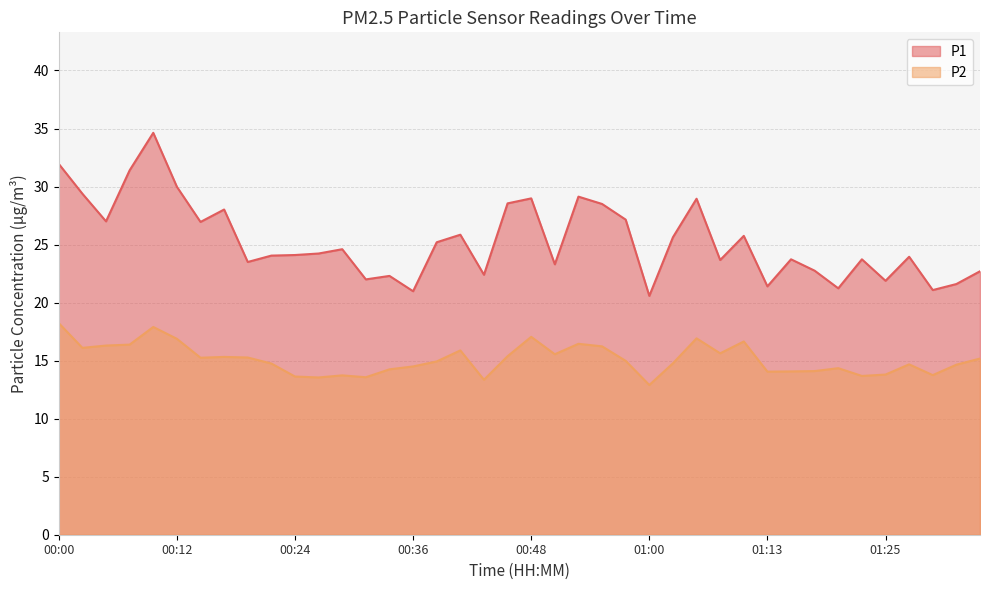

What is the sum of all P1 values?

1012.8